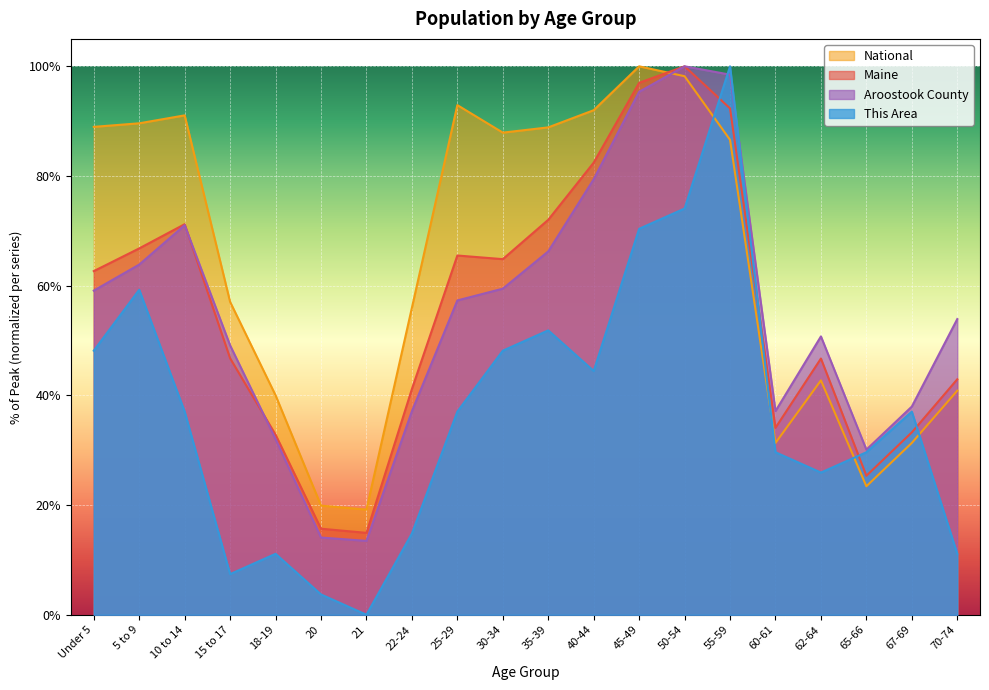

What is the spread (max minus min) of values at 22-24?

41.2